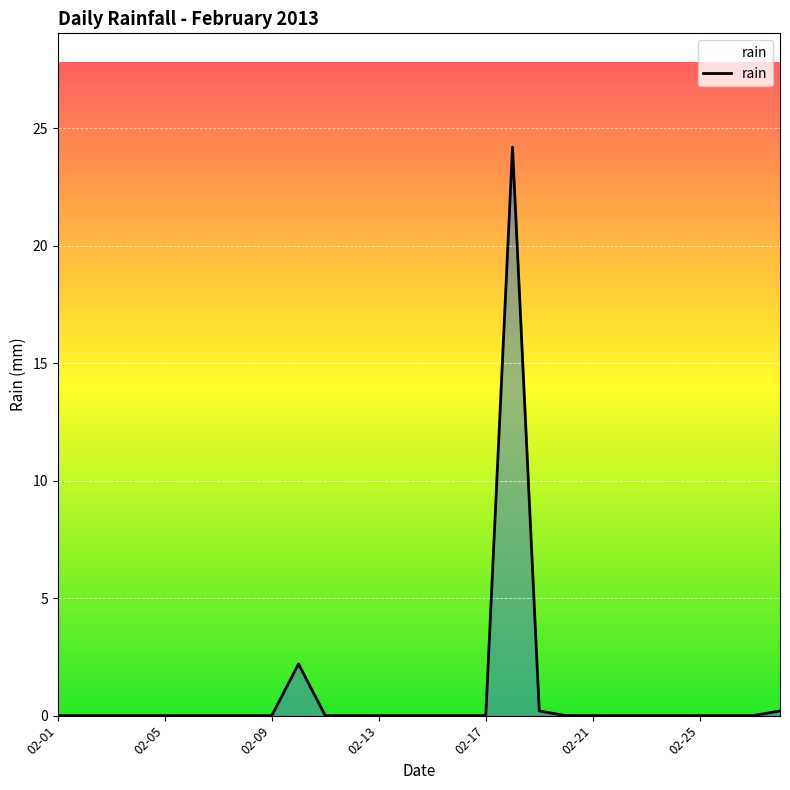

What is the maximum value shown in the chart?

24.2